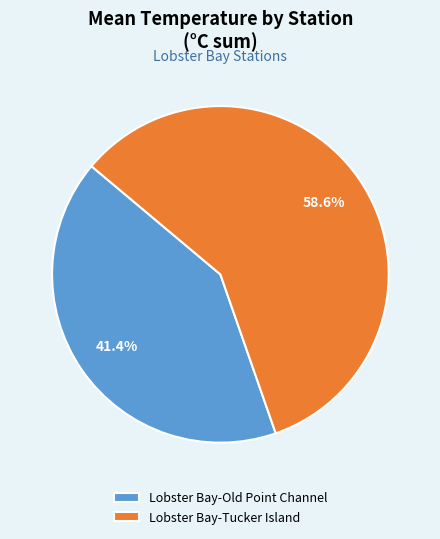

What portion of the pie excludes Lobster Bay-Tucker Island?

41.4%